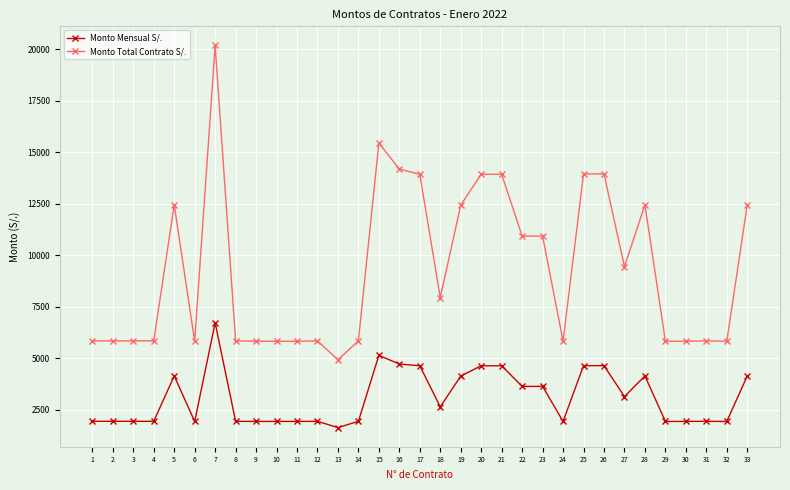

True or false: Monto Total Contrato S/. and Monto Mensual S/. intersect in this chart.

False